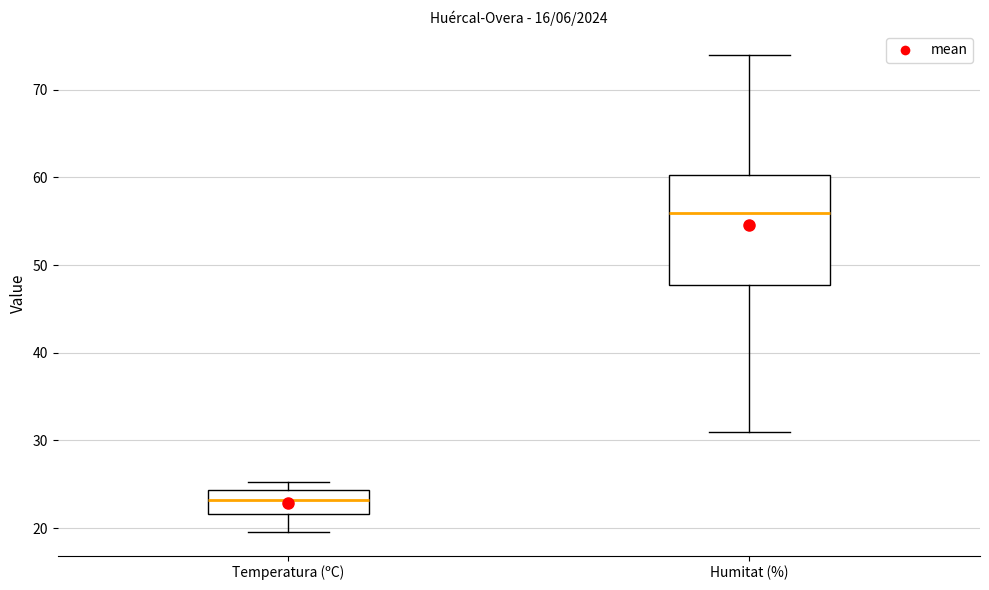

Reading left to right, transcribe this box plot: for each box, give where its median line is, the range the box spans, and where its two whiskers end, as read against the y-axis. The values are not printed on the chart, so give them approximately, as read against the axis.

Temperatura (ºC): median 23, box 22 to 24, whiskers 20 to 25
Humitat (%): median 56, box 48 to 60, whiskers 31 to 74